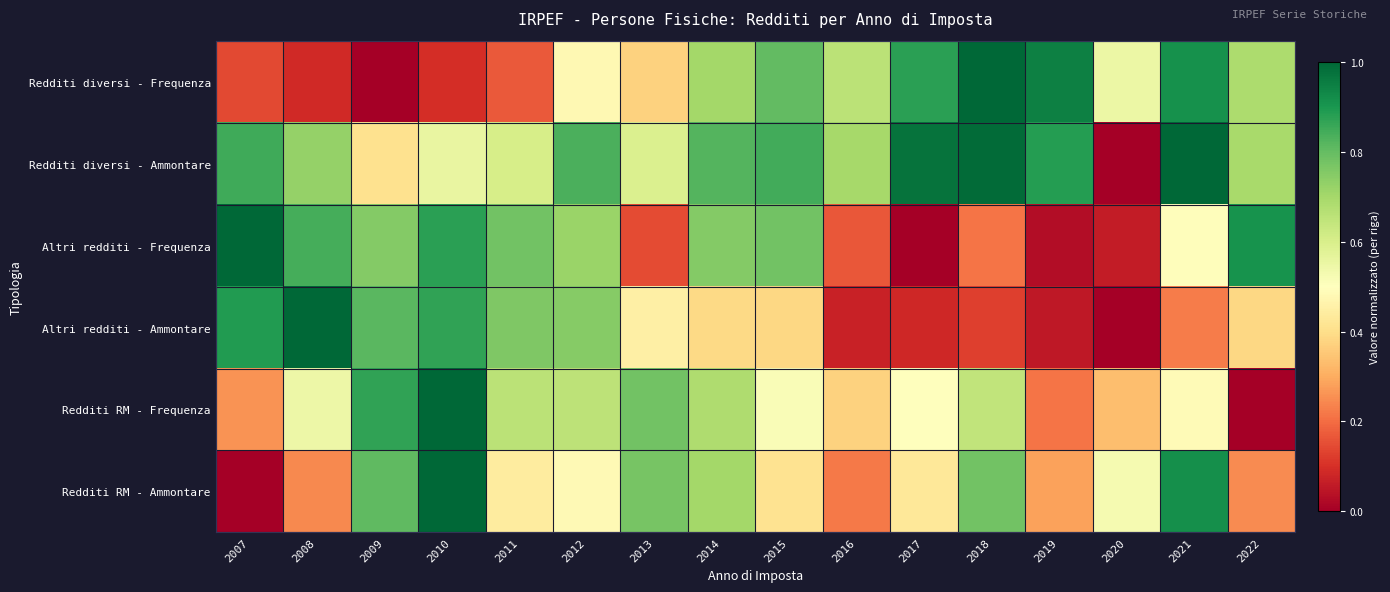

Reading left to right, list all the values displayed in this chart.

Redditi diversi - Frequenza: 2007=0.1	2008=0.1	2009=0.0	2010=0.1	2011=0.2	2012=0.5	2013=0.4	2014=0.7	2015=0.8	2016=0.7	2017=0.9	2018=1.0	2019=0.9	2020=0.5	2021=0.9	2022=0.7
Redditi diversi - Ammontare: 2007=0.8	2008=0.7	2009=0.4	2010=0.6	2011=0.6	2012=0.8	2013=0.6	2014=0.8	2015=0.8	2016=0.7	2017=1.0	2018=1.0	2019=0.9	2020=0.0	2021=1.0	2022=0.7
Altri redditi - Frequenza: 2007=1.0	2008=0.8	2009=0.8	2010=0.9	2011=0.8	2012=0.7	2013=0.1	2014=0.8	2015=0.8	2016=0.2	2017=0.0	2018=0.2	2019=0.0	2020=0.1	2021=0.5	2022=0.9
Altri redditi - Ammontare: 2007=0.9	2008=1.0	2009=0.8	2010=0.9	2011=0.8	2012=0.7	2013=0.5	2014=0.4	2015=0.4	2016=0.1	2017=0.1	2018=0.1	2019=0.1	2020=0.0	2021=0.2	2022=0.4
Redditi RM - Frequenza: 2007=0.3	2008=0.5	2009=0.9	2010=1.0	2011=0.7	2012=0.7	2013=0.8	2014=0.7	2015=0.5	2016=0.4	2017=0.5	2018=0.6	2019=0.2	2020=0.3	2021=0.5	2022=0.0
Redditi RM - Ammontare: 2007=0.0	2008=0.2	2009=0.8	2010=1.0	2011=0.4	2012=0.5	2013=0.8	2014=0.7	2015=0.4	2016=0.2	2017=0.4	2018=0.8	2019=0.3	2020=0.5	2021=0.9	2022=0.2